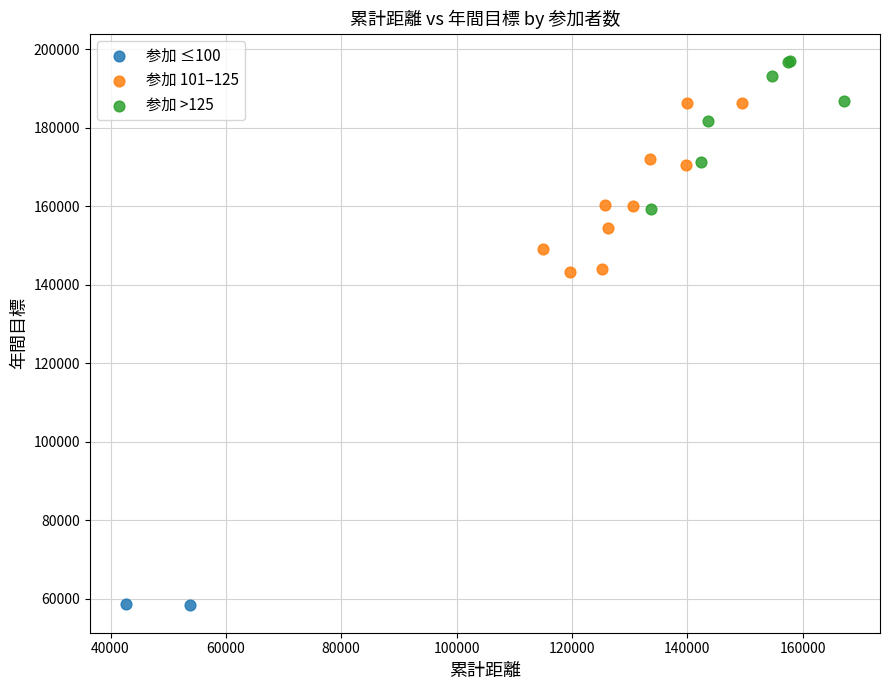

Which series has the widest spread of Y values?

参加 101–125